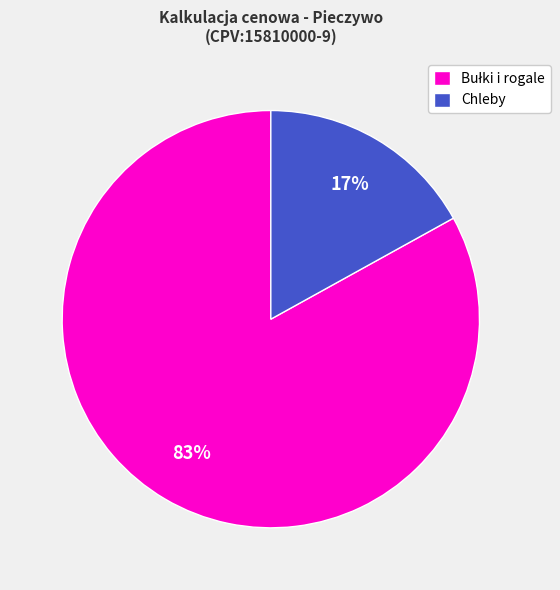

Is it true that Chleby is 5% of the pie?

False